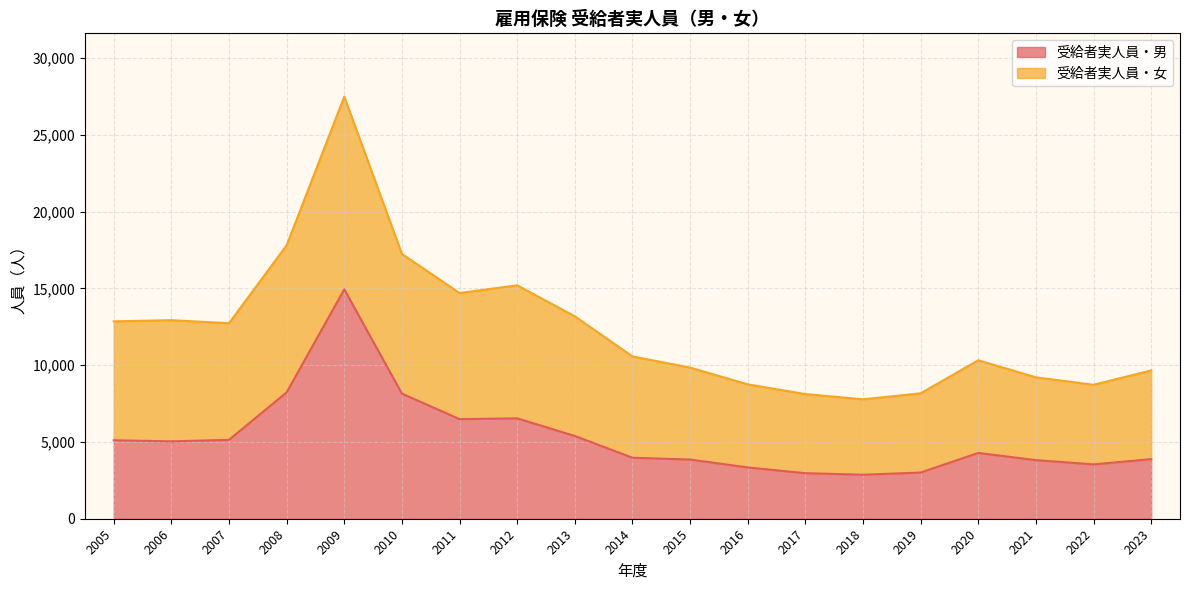

At which label does 受給者実人員・女 first exceed 10574?

2005